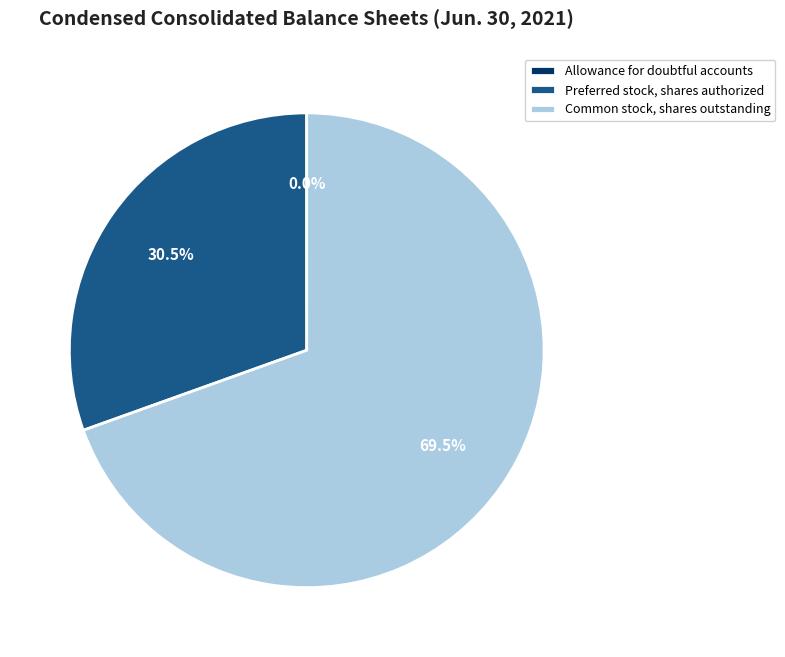

How much of the chart is everything except Preferred stock, shares authorized?

69.5%